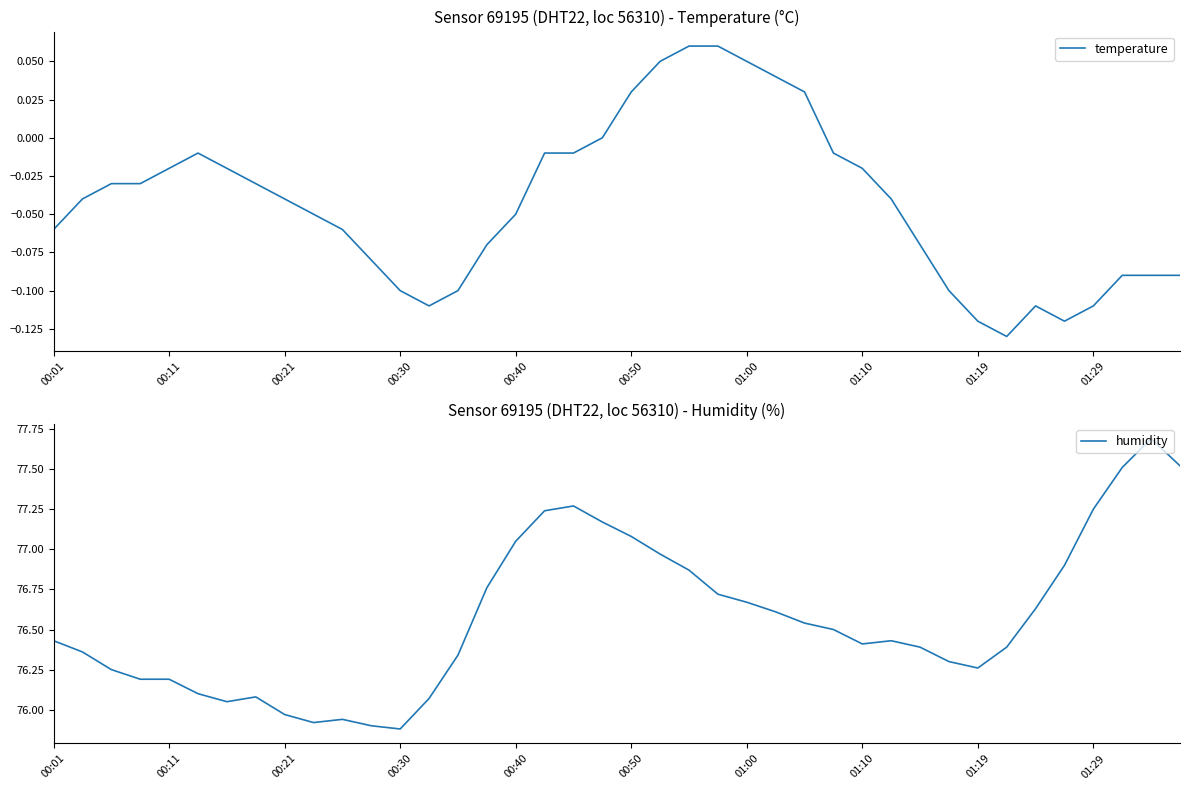

How many data points does each series have?

40